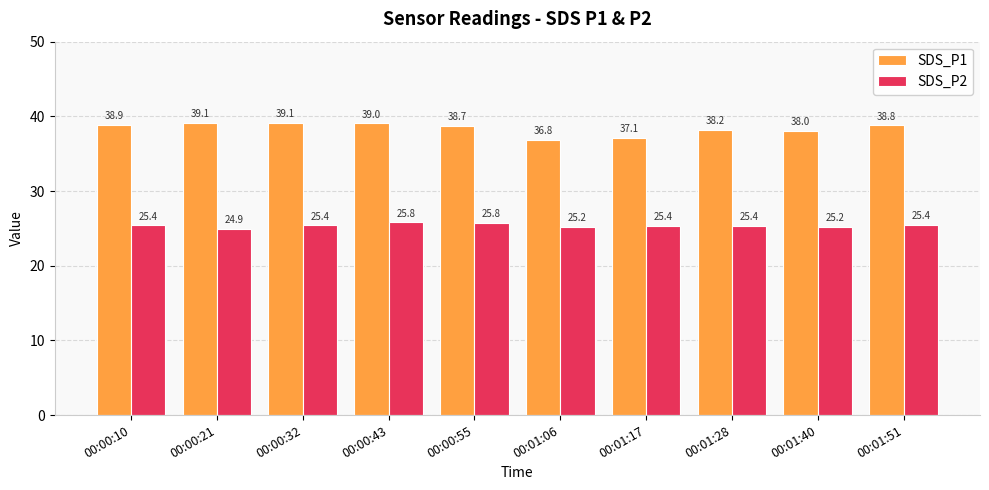

The SDS_P2 series shows 25.4 at 00:01:17. True or false?

True